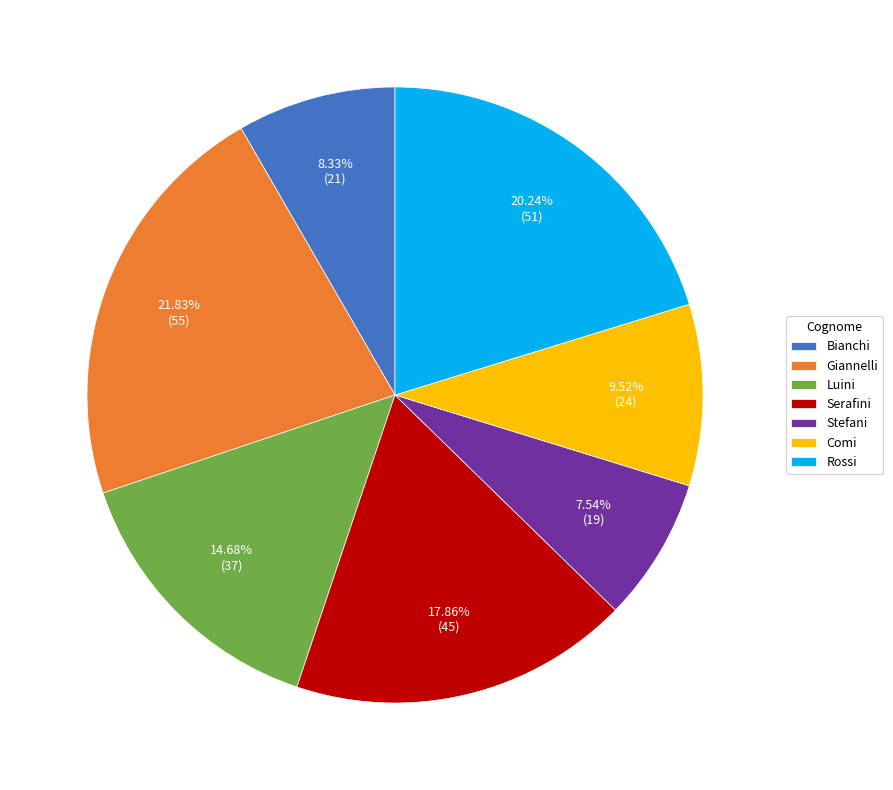

True or false: Rossi accounts for 10% of the total.

False